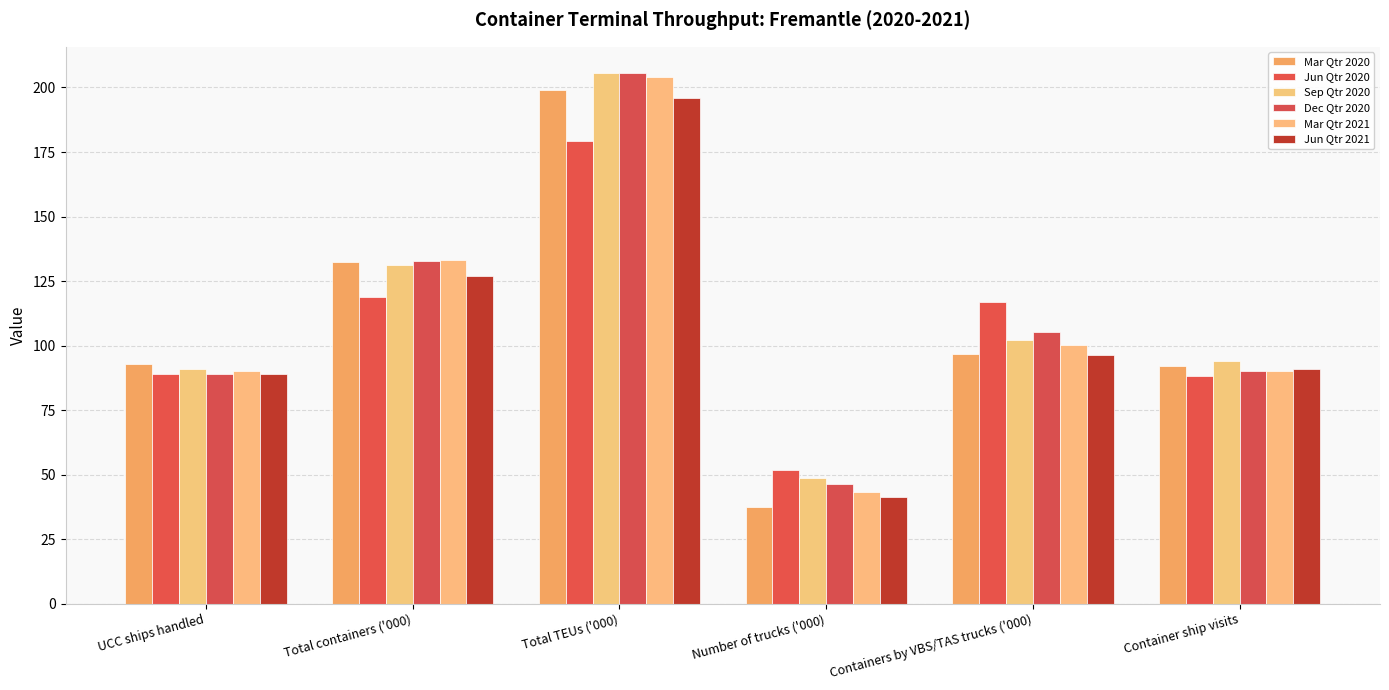

How many categories are shown in the chart?

6